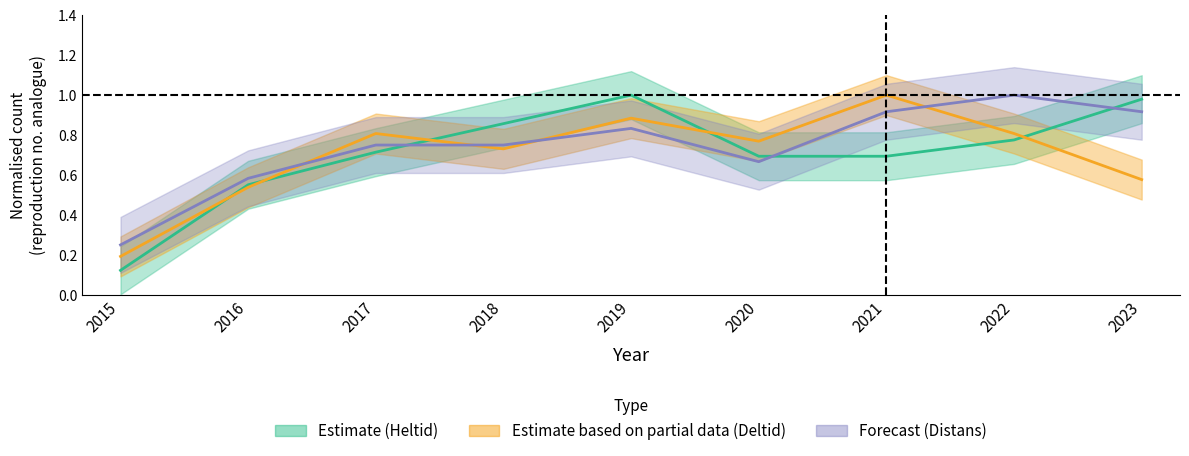

What is the maximum value shown in the chart?

1.0